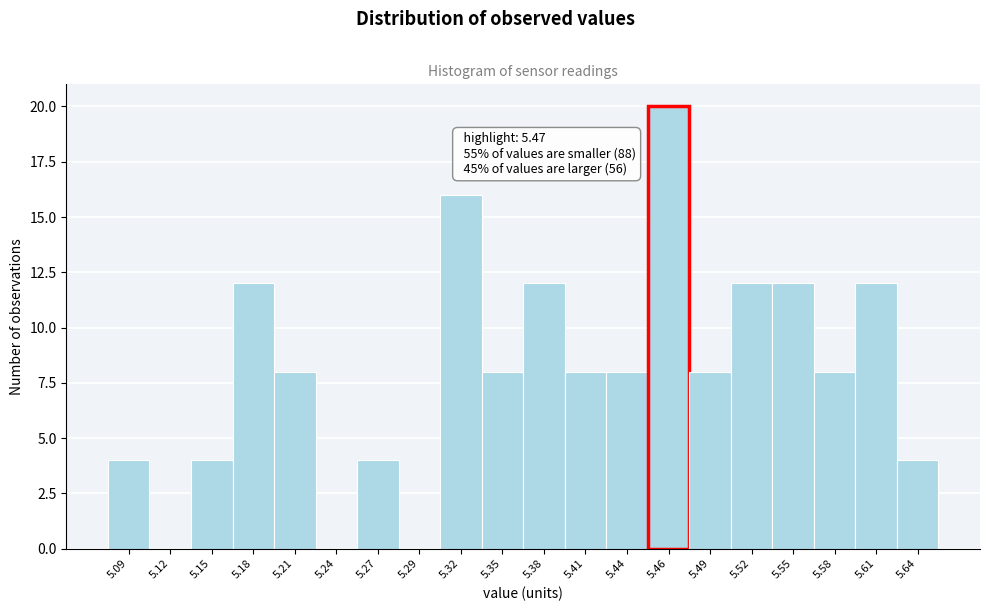

Over which range of the x-axis is the bar tallest?

5.450 to 5.480